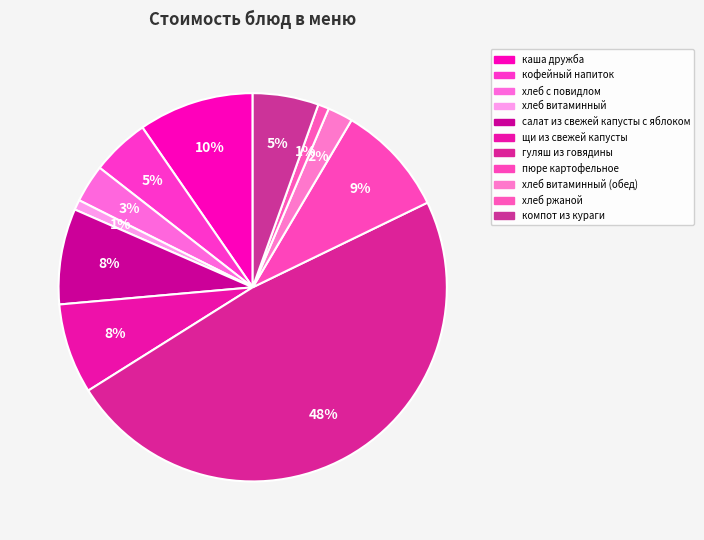

Count the number of slices in the pie.

11